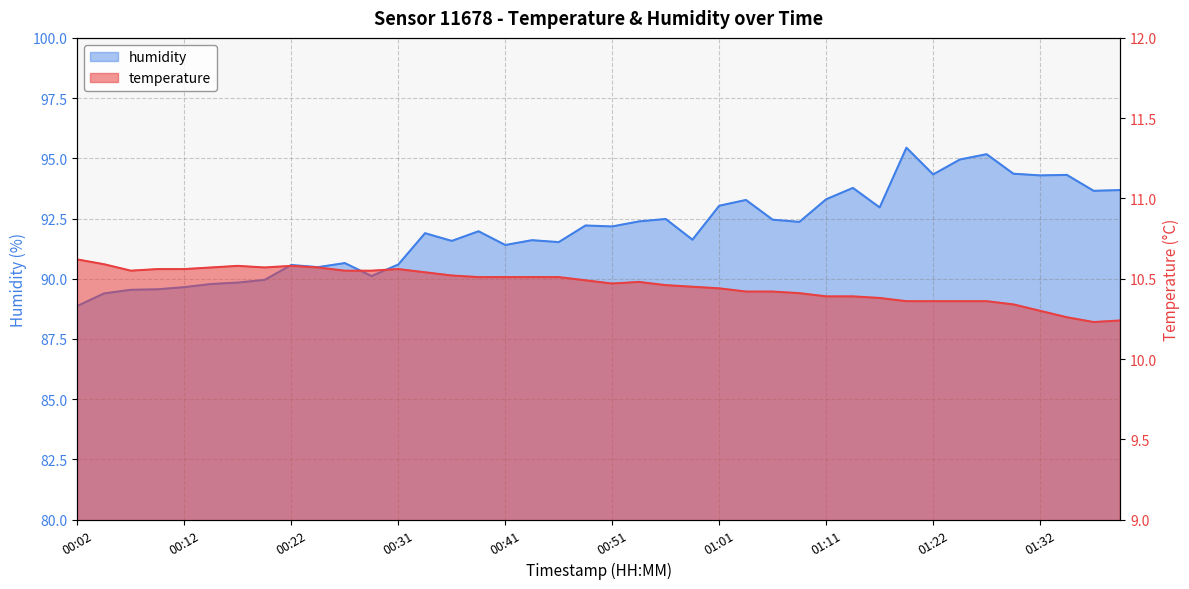

What position from the left is 01:37?

39